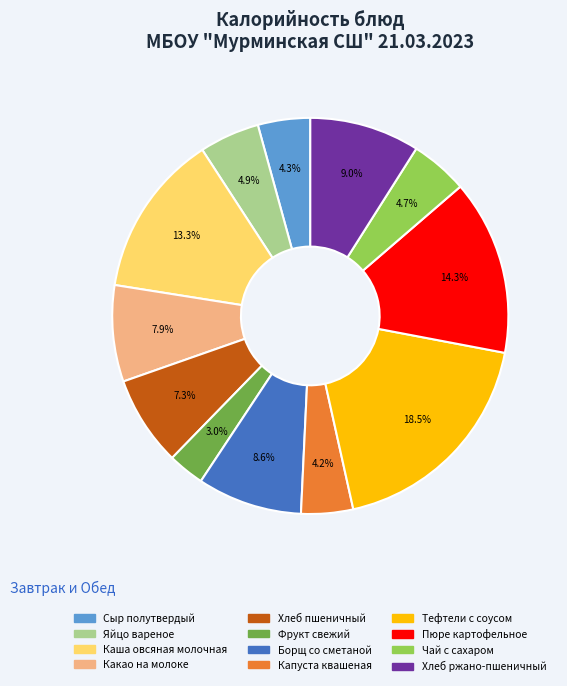

What is the ratio of the value at Каша овсяная молочная to the value at Чай с сахаром?

2.8